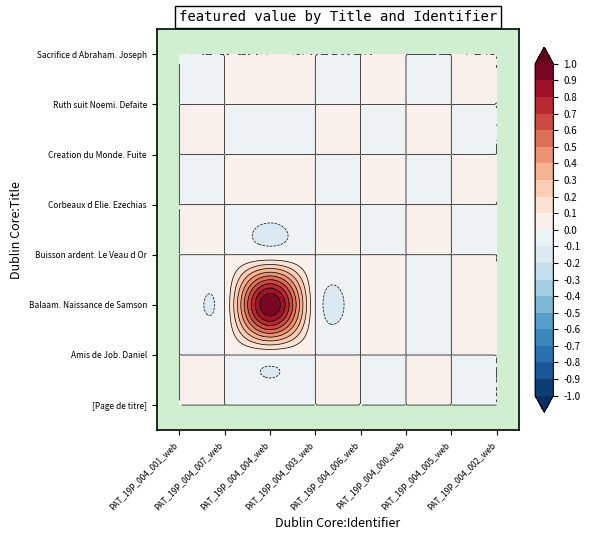

Where is Ruth suit Noemi. Defaite nearest to the value 0?

PAT_19P_004_001_web